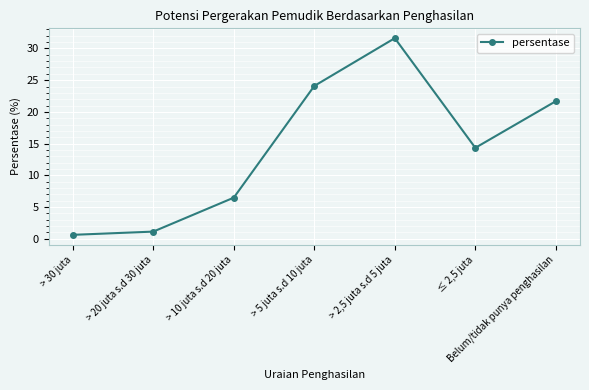

Is this an area chart (filled region under the line)?

No